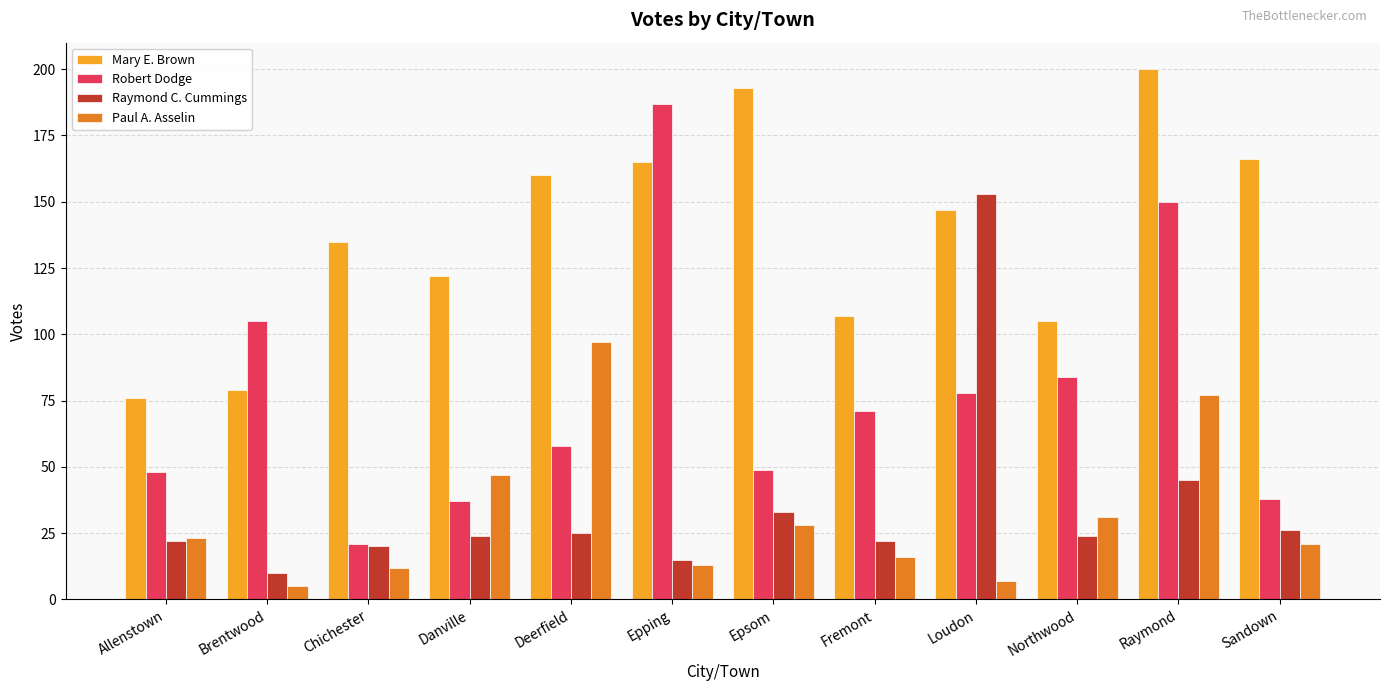

Which series has the largest range (max minus min)?

Robert Dodge